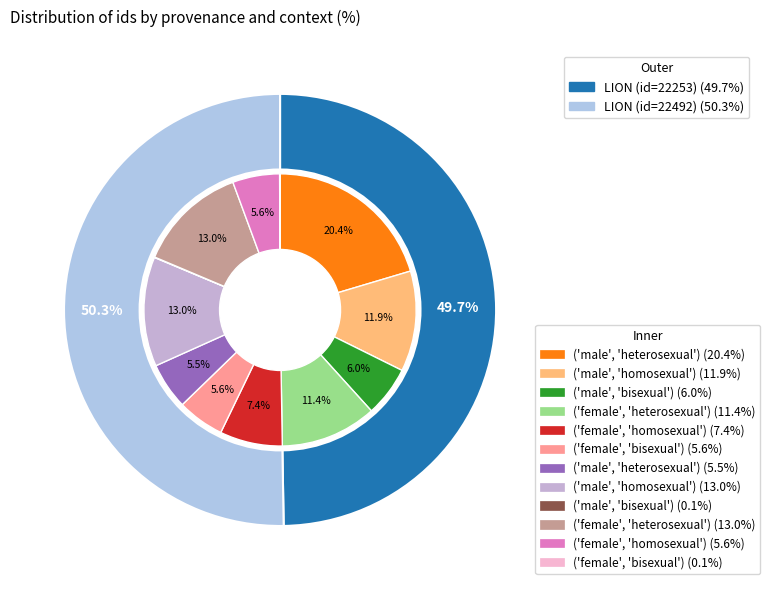

Count the number of slices in the pie.

2